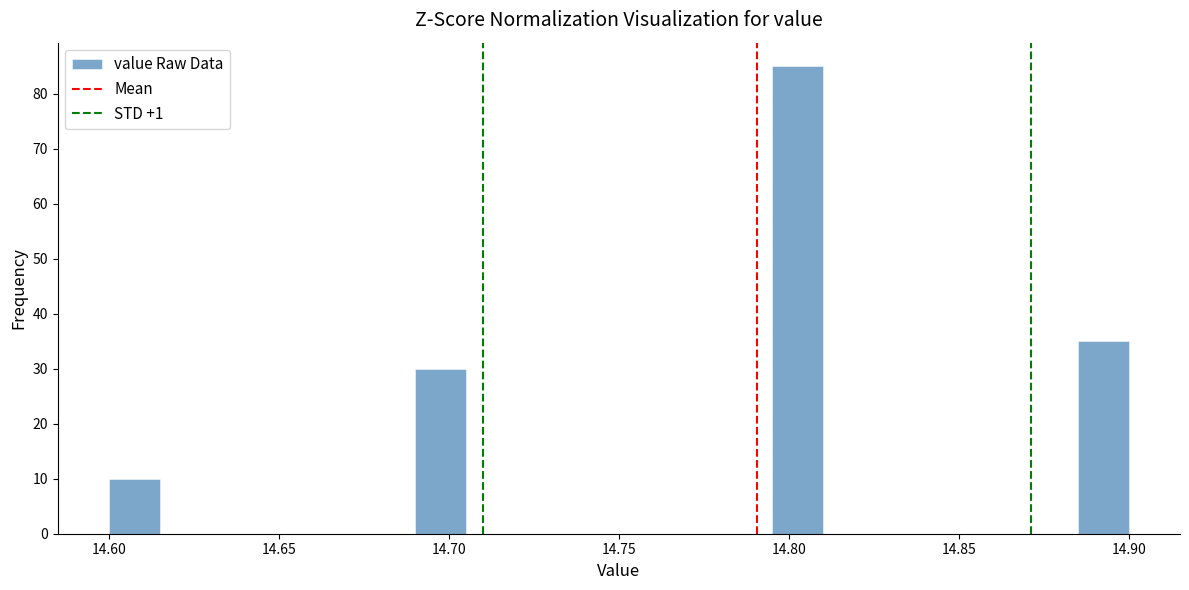

Around what value on the x-axis is the tallest bar? Give the approximate position of its centre, as read against the axis.

14.805